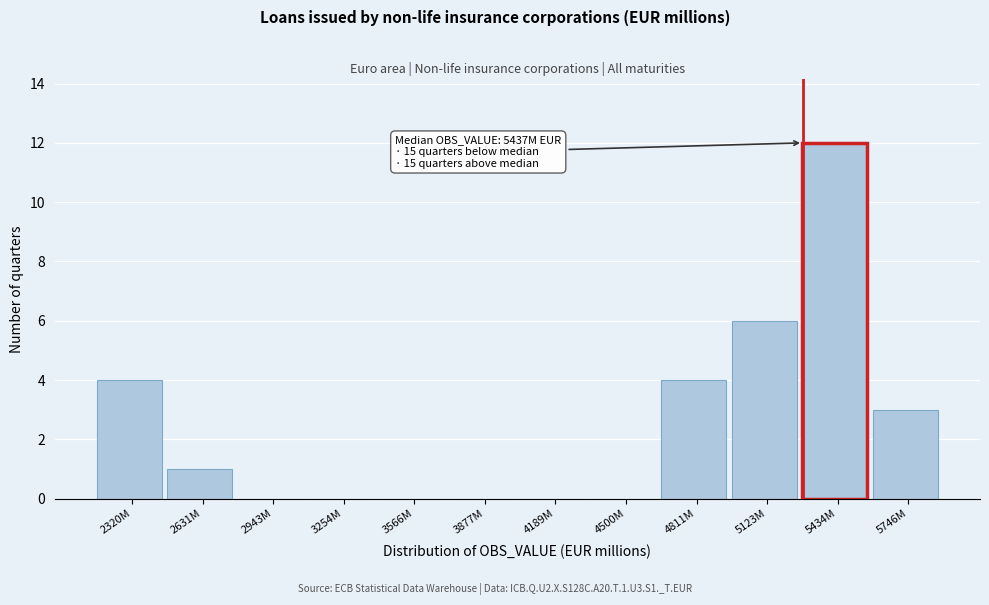

Reading left to right, what are all the values shown in this chart?

2320M=4	2631M=1	2943M=0	3254M=0	3566M=0	3877M=0	4189M=0	4500M=0	4811M=4	5123M=6	5434M=12	5746M=3